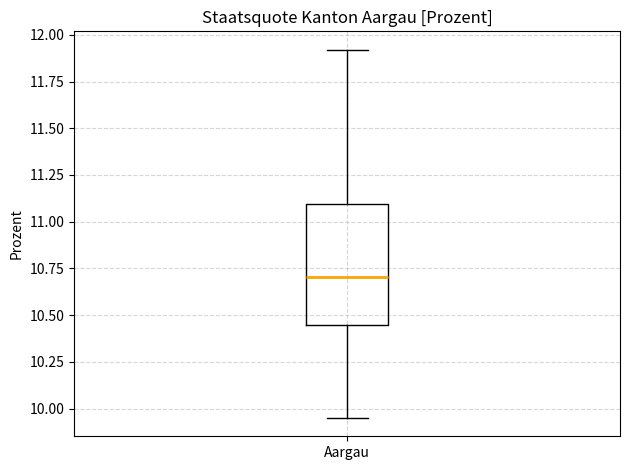

Transcribe this box plot: give where the median line is, the range the box spans, and where the two whiskers end, as read against the y-axis. The values are not printed on the chart, so give them approximately, as read against the axis.

median 10.70, box 10.45 to 11.10, whiskers 9.95 to 11.90